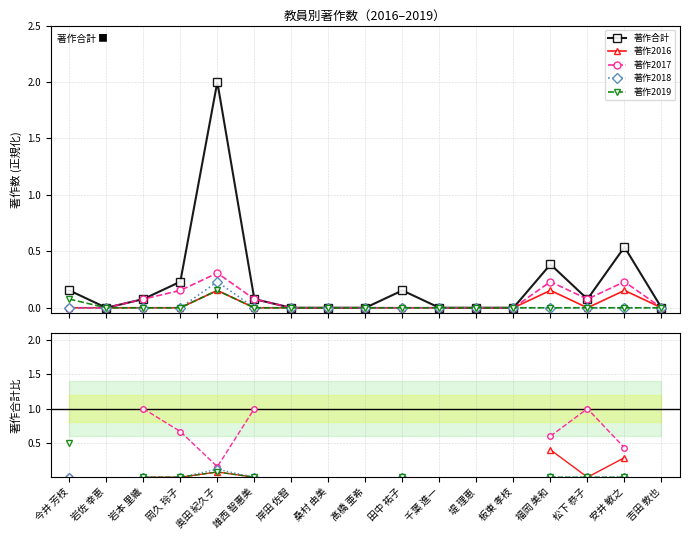

At which label does 著作2016 reach its peak?

福岡 美和